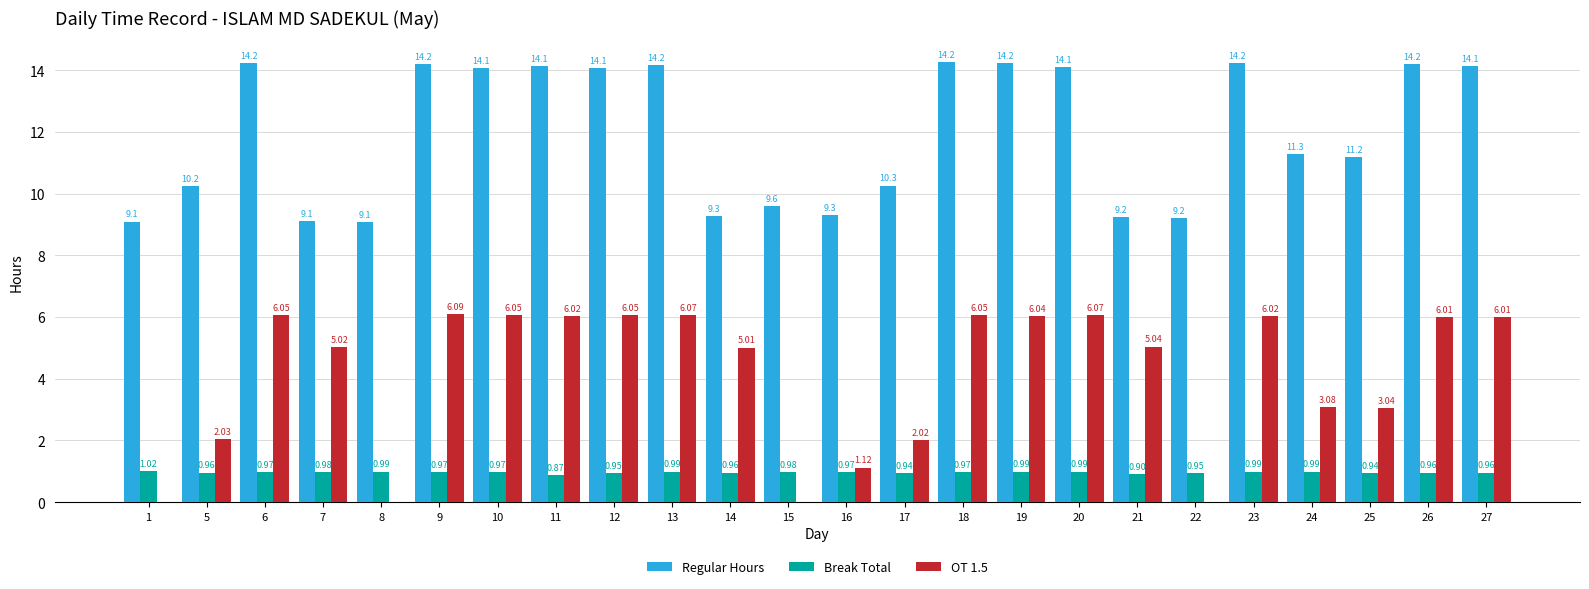

Which series changed the most between 1 and 6?

OT 1.5